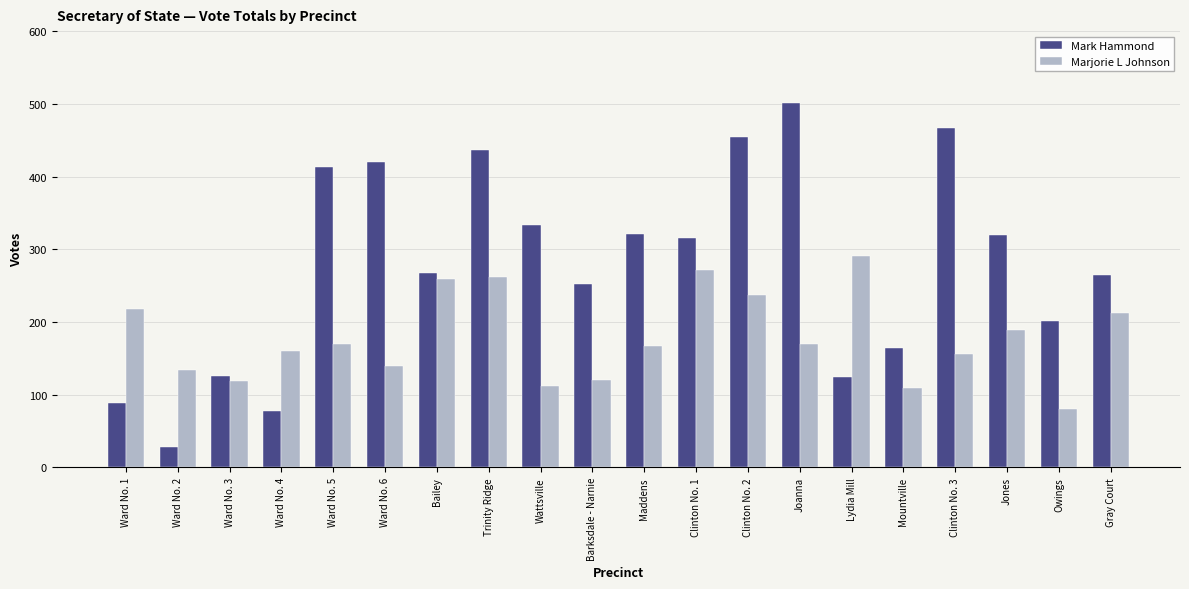

List the series in order of their peak value, highest first.

Mark Hammond, Marjorie L Johnson